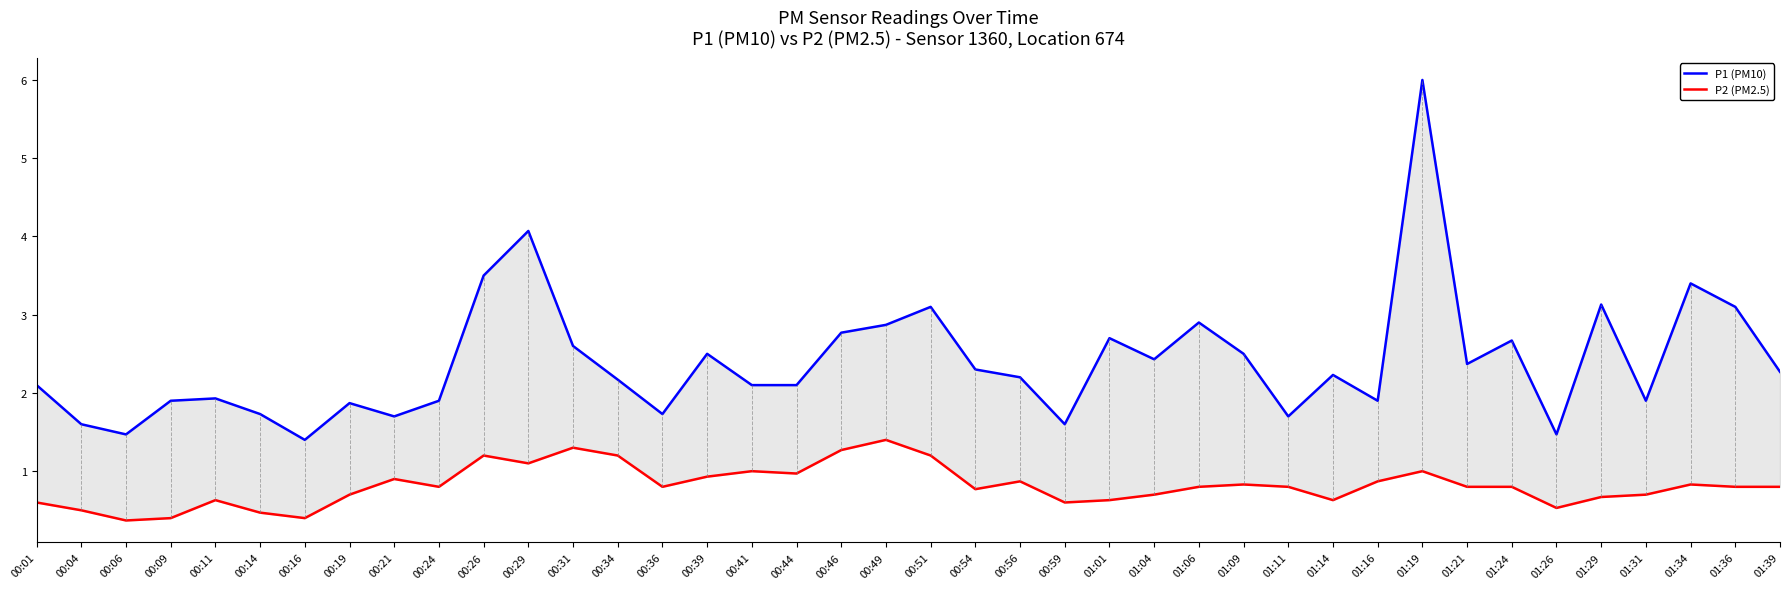

True or false: P2 (PM2.5) and P1 (PM10) cross at least once.

False